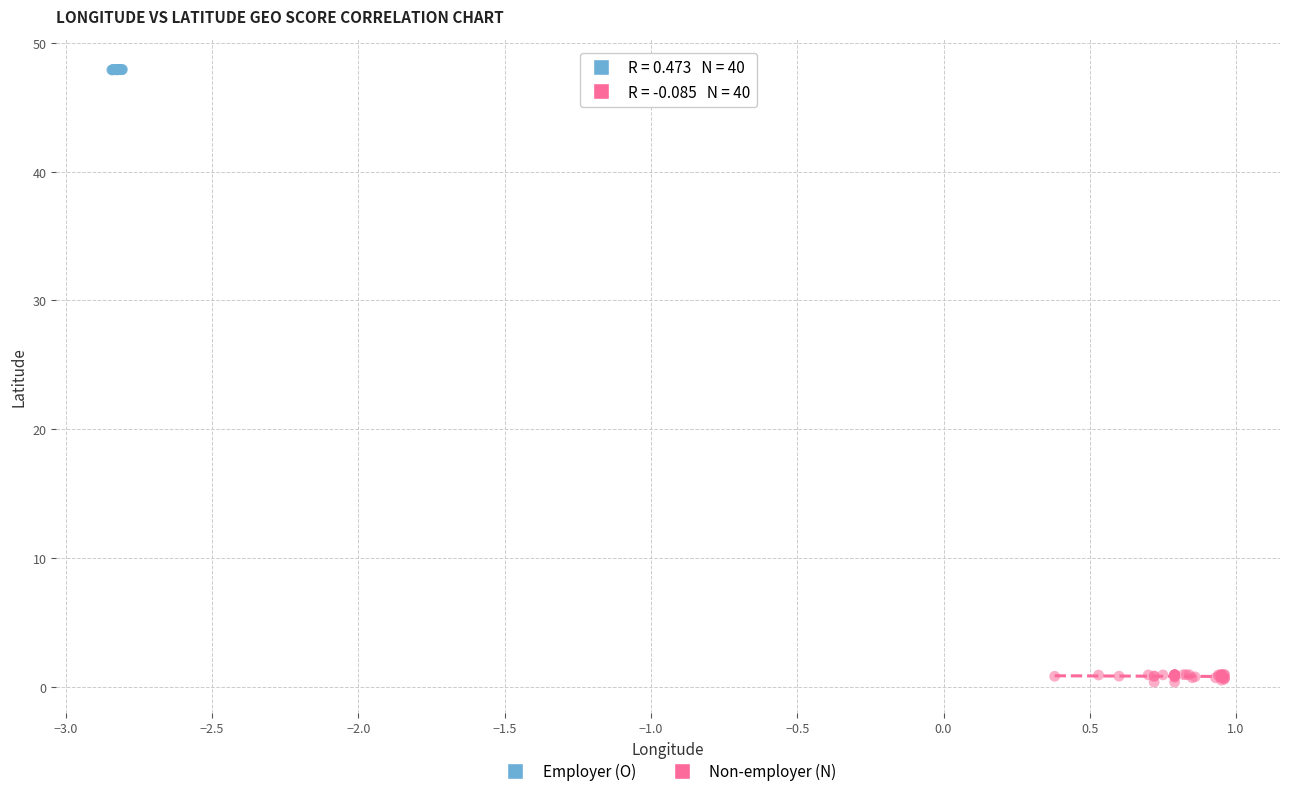

Which series has the largest Y range (max minus min)?

Non-employer (N)